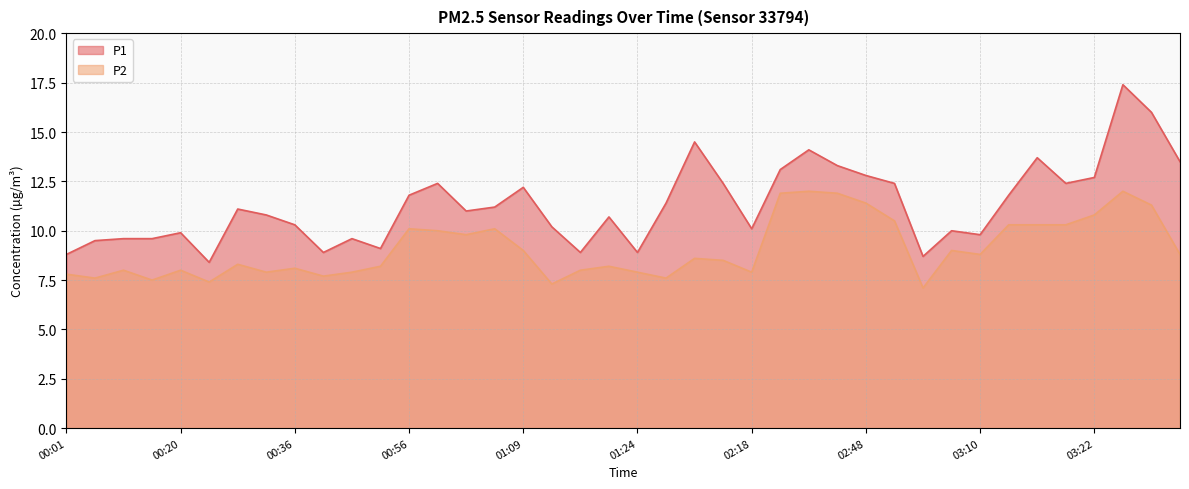

Which series has the largest range (max minus min)?

P1